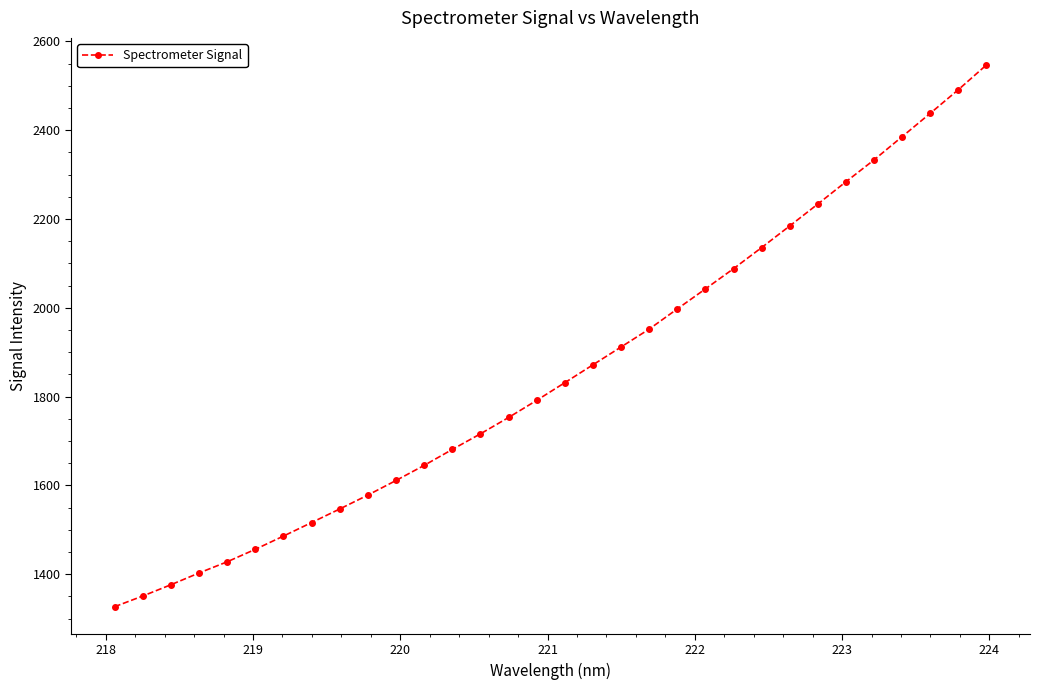

What is the value of the 3rd point from the left?

1376.2